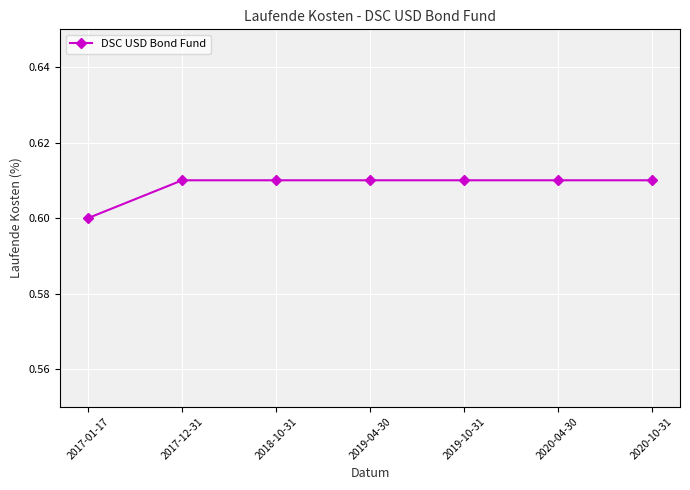

How many categories are shown in the chart?

7